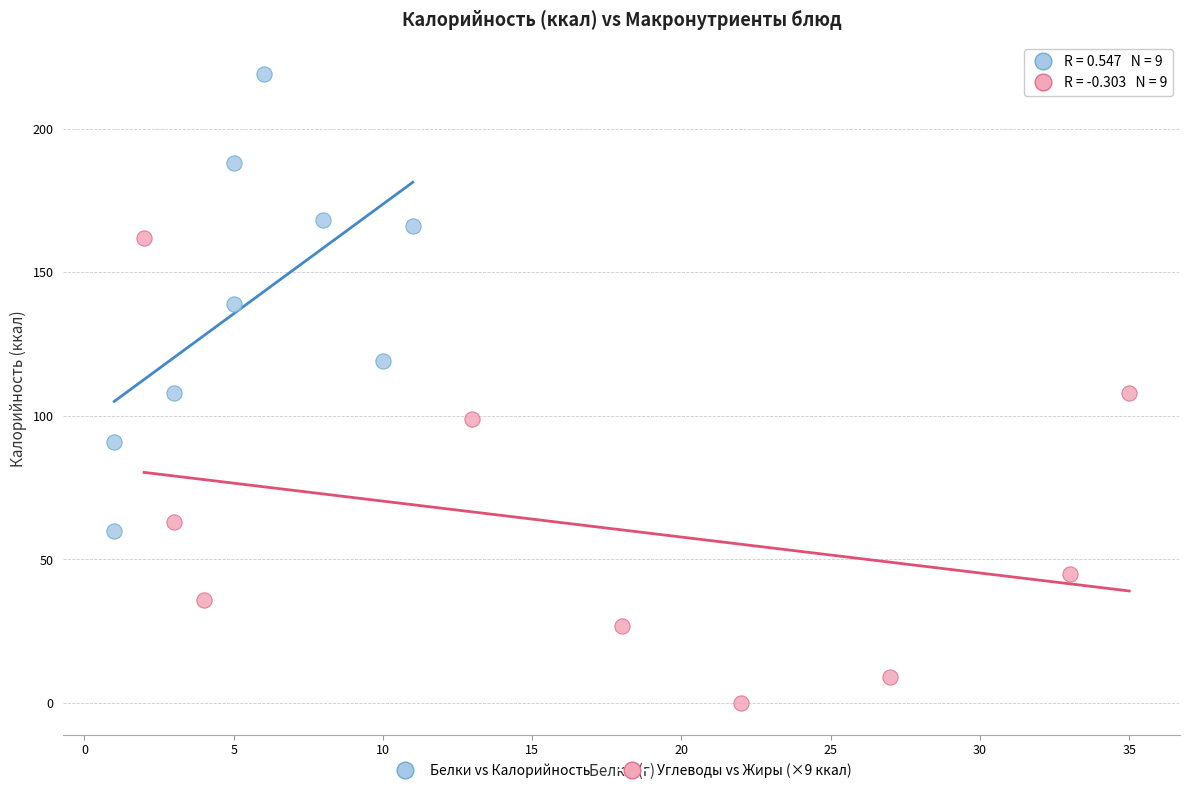

Which series contains the lowest Y value?

Углеводы vs Жиры (×9 ккал)